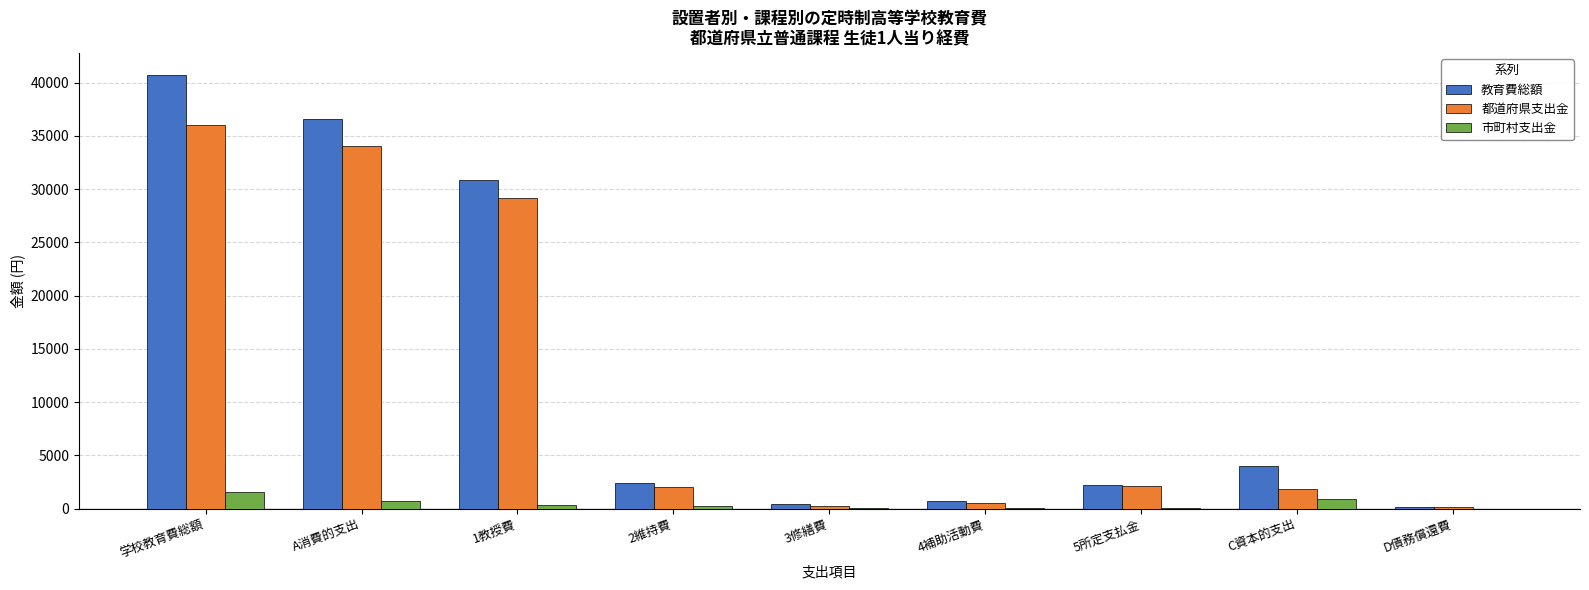

What is the sum of the 都道府県支出金 values at C資本的支出 and 1教授費?

30987